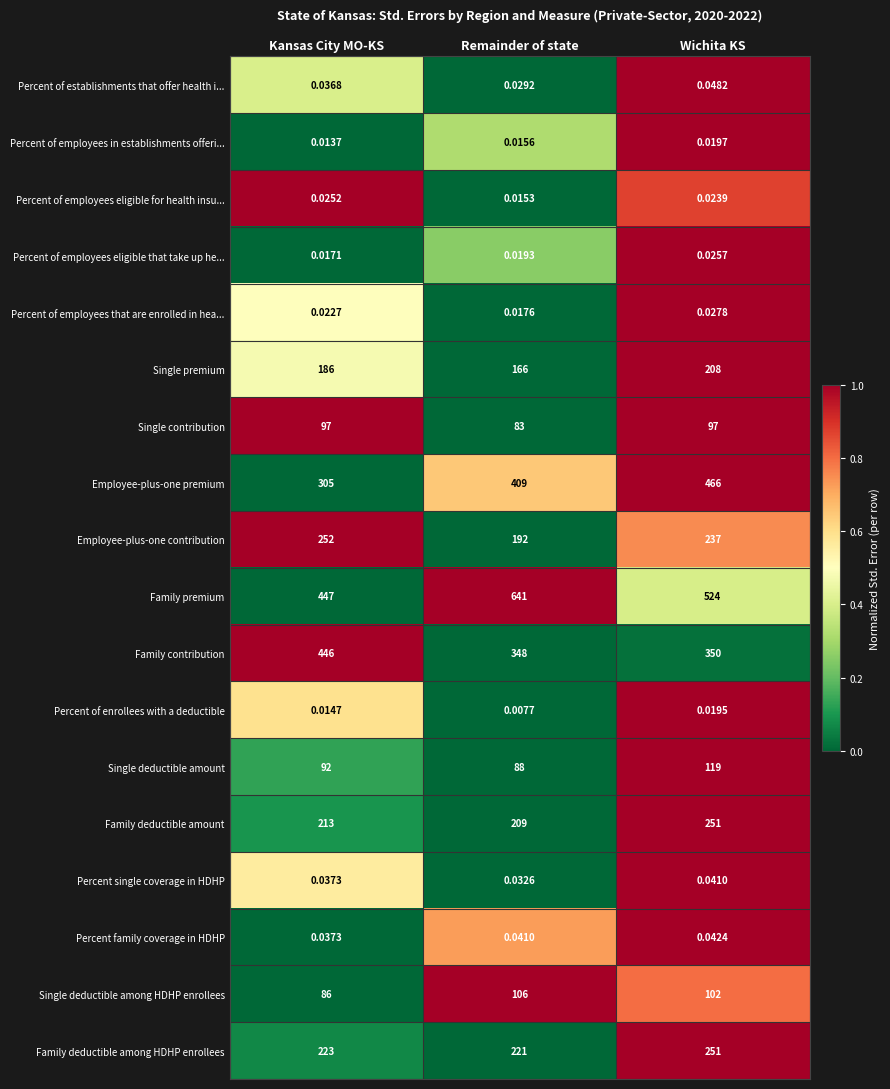

Which series has the widest spread of values?

Family premium